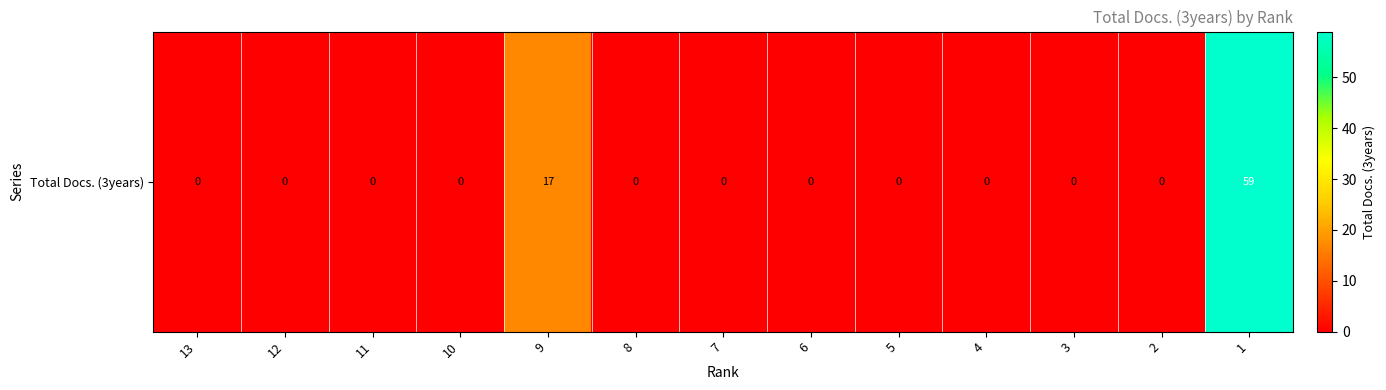

Reading left to right, transcribe all the data shown in this chart.

13=0	12=0	11=0	10=0	9=17	8=0	7=0	6=0	5=0	4=0	3=0	2=0	1=59